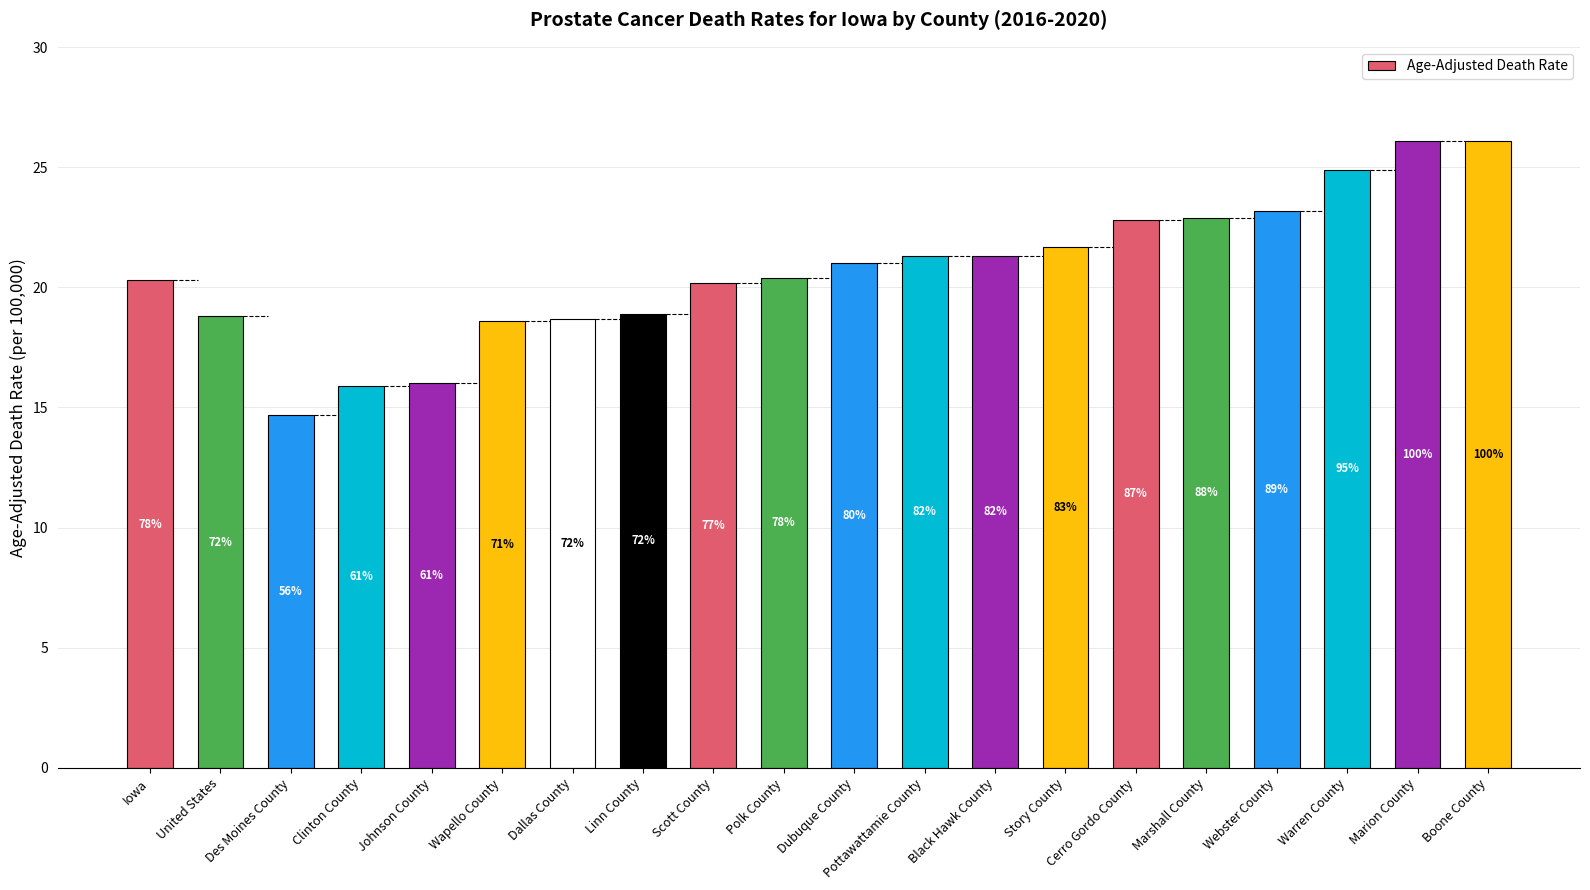

Rank the categories by value from lowest to highest.

Des Moines County, Clinton County, Johnson County, Wapello County, Dallas County, United States, Linn County, Scott County, Iowa, Polk County, Dubuque County, Pottawattamie County, Black Hawk County, Story County, Cerro Gordo County, Marshall County, Webster County, Warren County, Marion County, Boone County